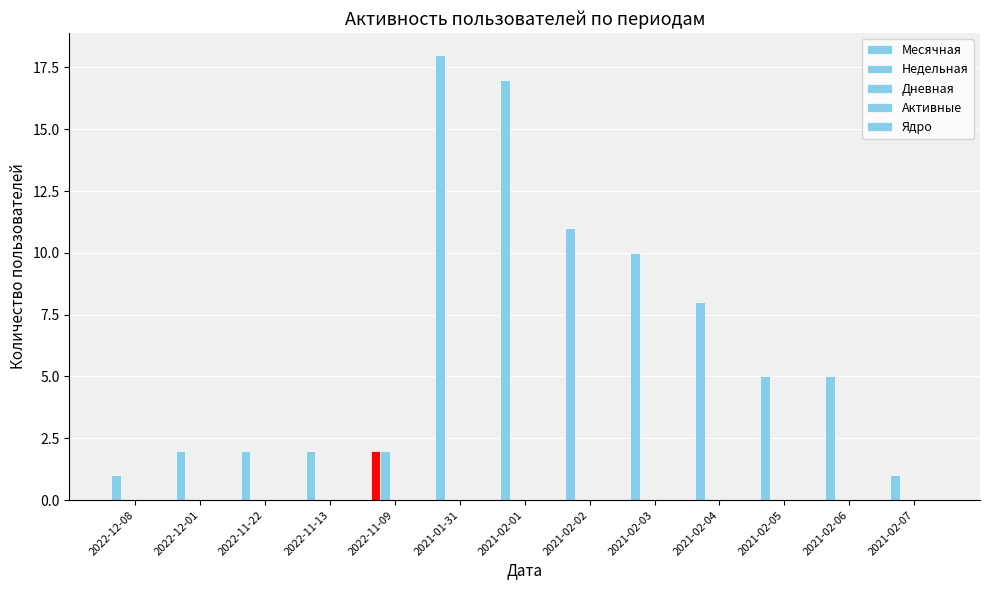

What is the label of the 8th bar from the left?

2021-02-02